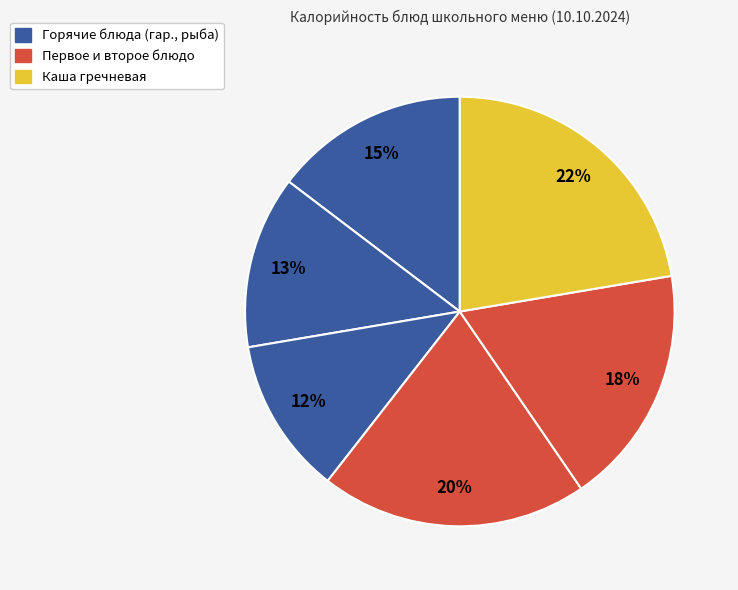

How many slices are in this pie chart?

6